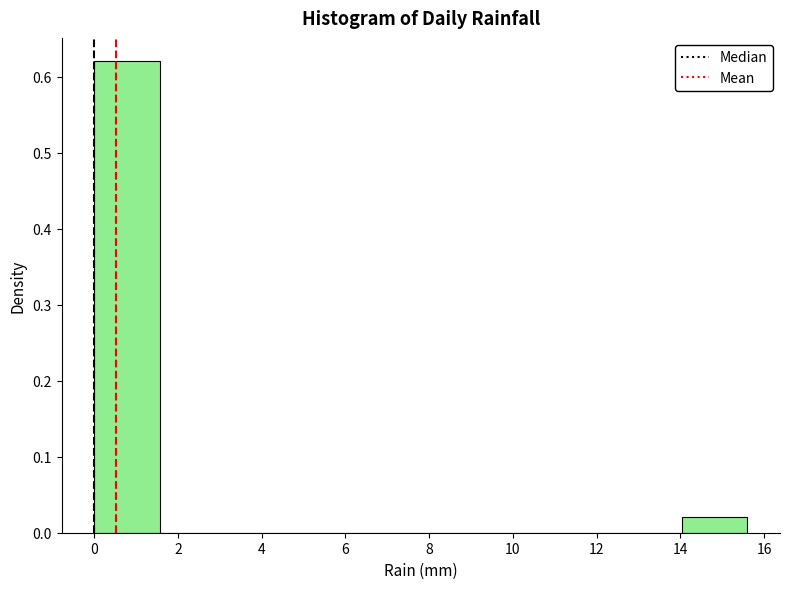

Reading left to right, list every bar in this chart as the range it spans on the x-axis followed by its height. Neither the bar edges nor the heights are printed on the chart, so give them approximately, as read against the axes.

0.00 to 1.56: 0.62
1.56 to 3.12: 0
3.12 to 4.68: 0
4.68 to 6.24: 0
6.24 to 7.80: 0
7.80 to 9.36: 0
9.36 to 10.92: 0
10.92 to 12.48: 0
12.48 to 14.04: 0
14.04 to 15.60: 0.02